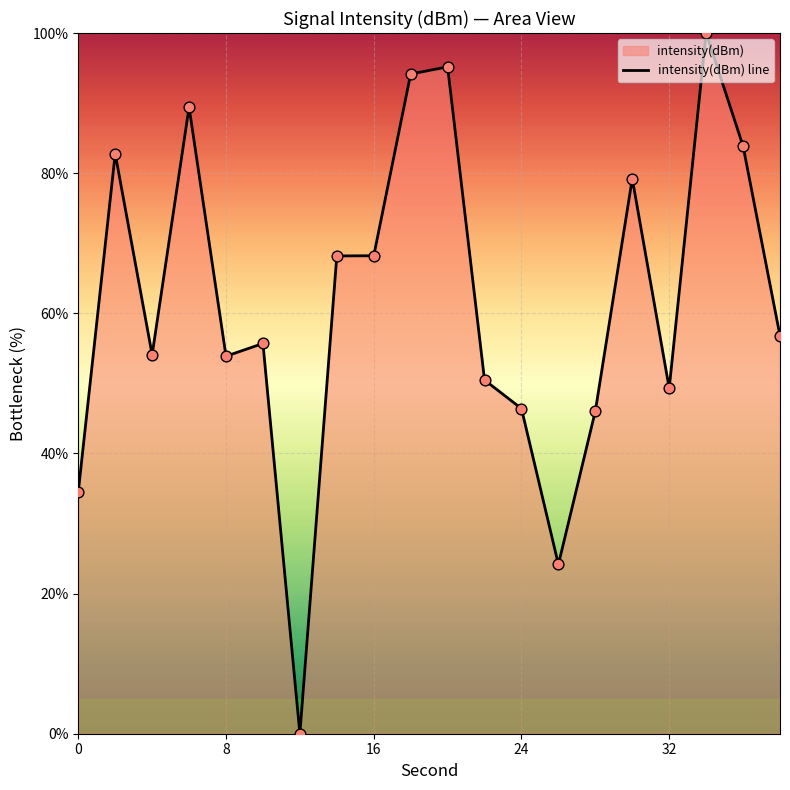

What value does the data have at 16?

68.2